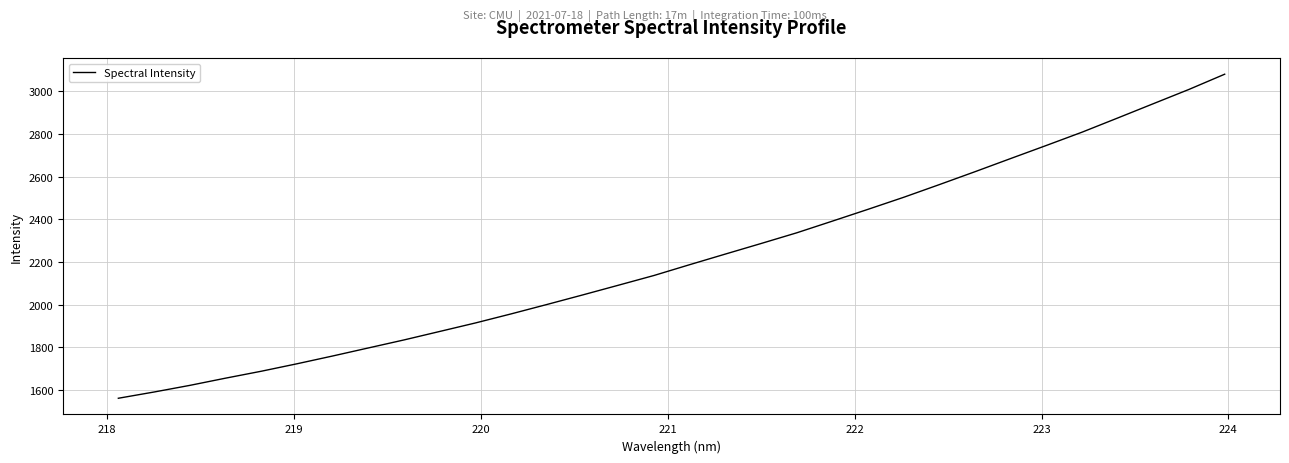

What is the difference between the maximum and minimum values?

1519.5